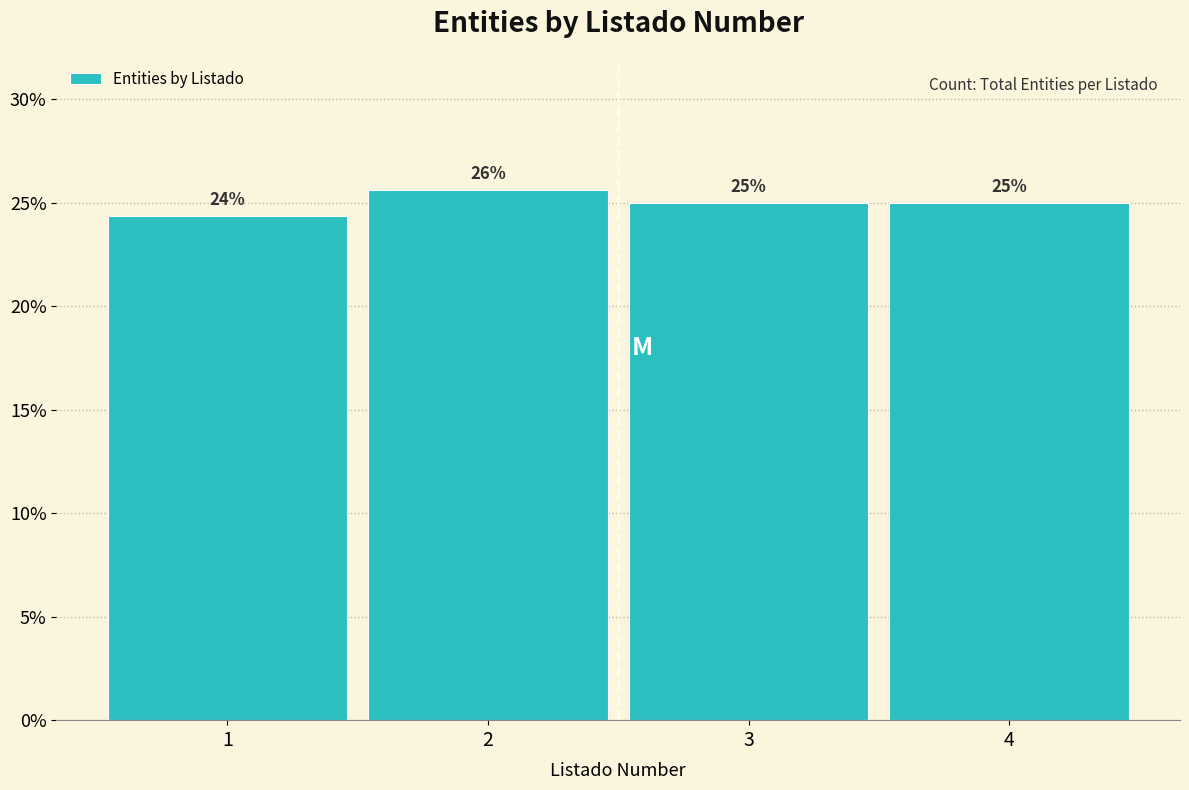

Over which range of the x-axis is the bar tallest?

1.5 to 2.5